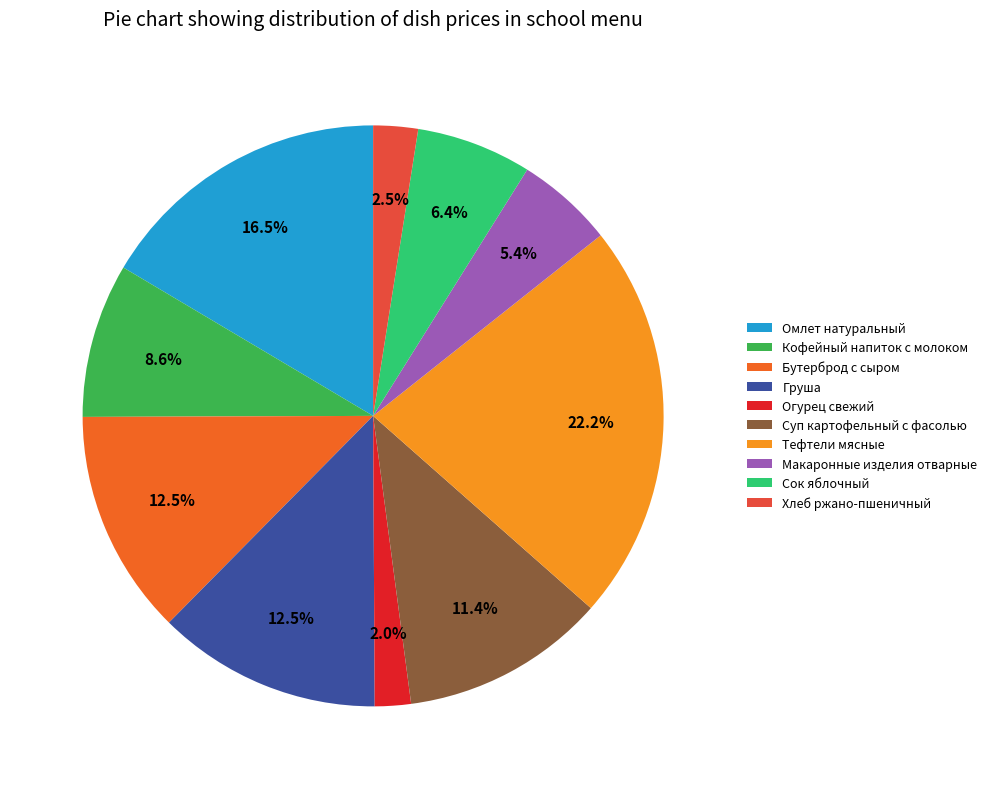

Rank the categories by value from highest to lowest.

Тефтели мясные, Омлет натуральный, Бутерброд с сыром, Груша, Суп картофельный с фасолью, Кофейный напиток с молоком, Сок яблочный, Макаронные изделия отварные, Хлеб ржано-пшеничный, Огурец свежий